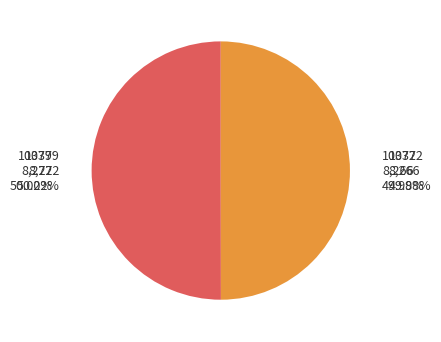

Is 10379 the majority of the pie?

Yes